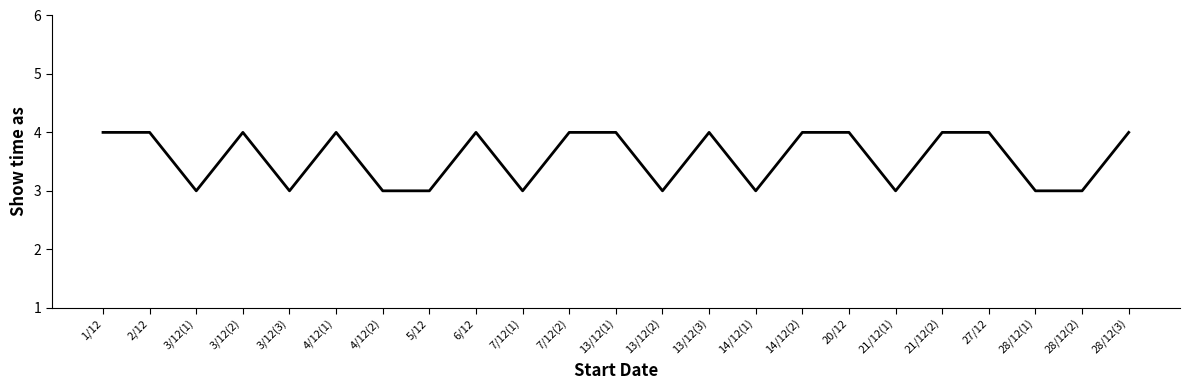

Is this an area chart (filled region under the line)?

No